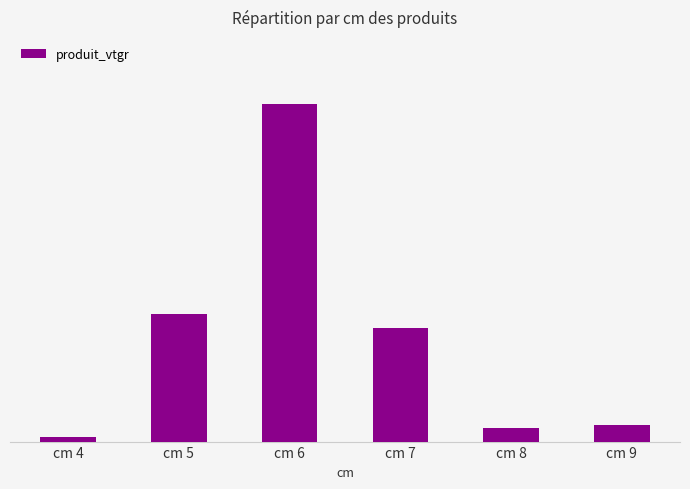

Are the bars grouped side by side (vs. stacked)?

No